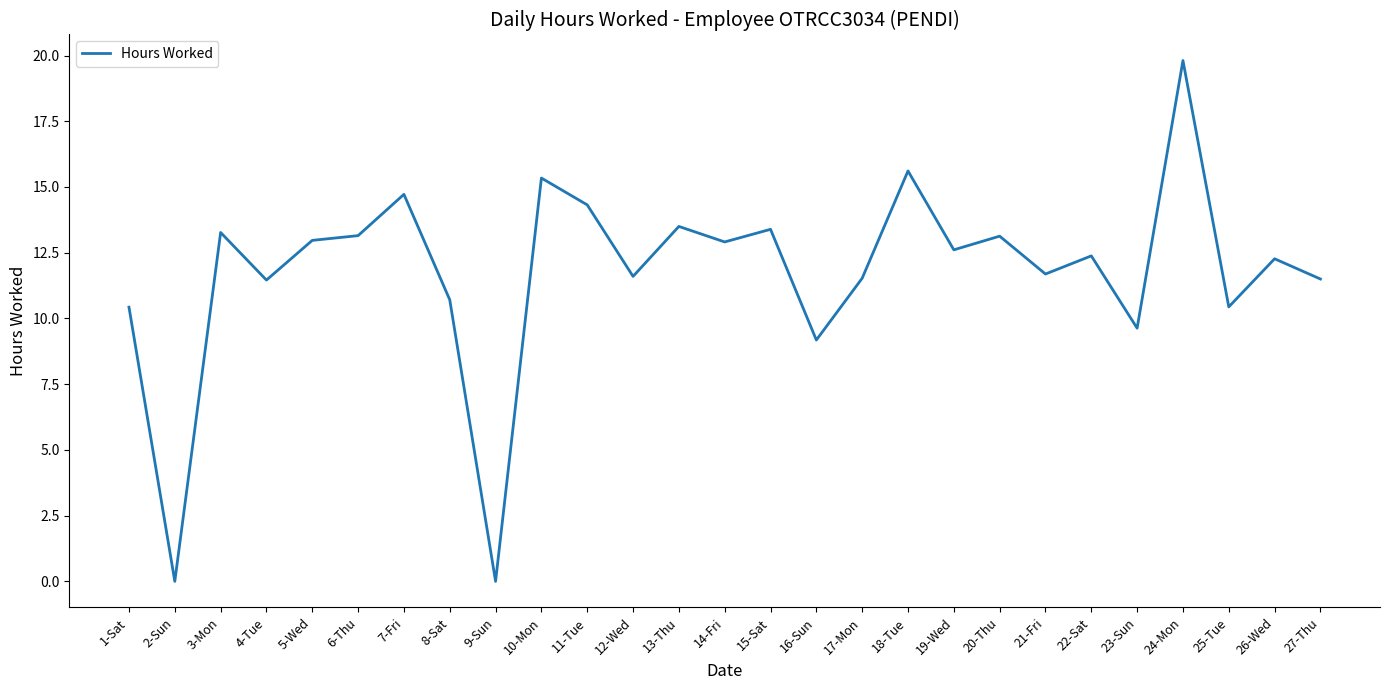

At which category does the data reach its first local valley?

2-Sun